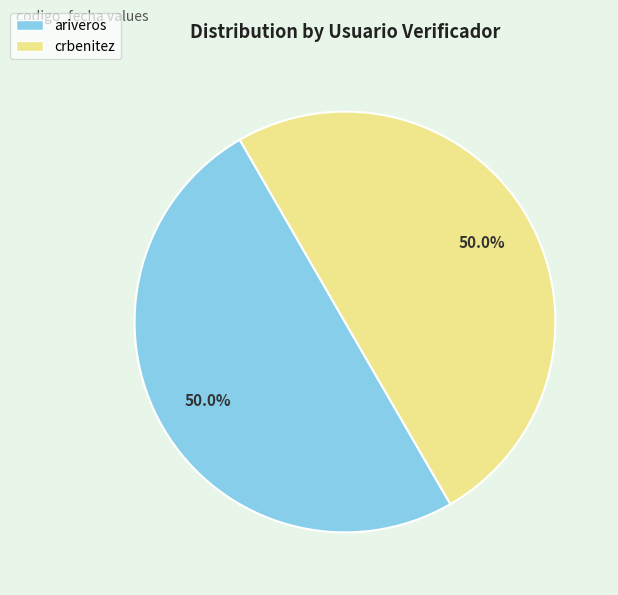

To the nearest percent, what portion does crbenitez represent?

50%